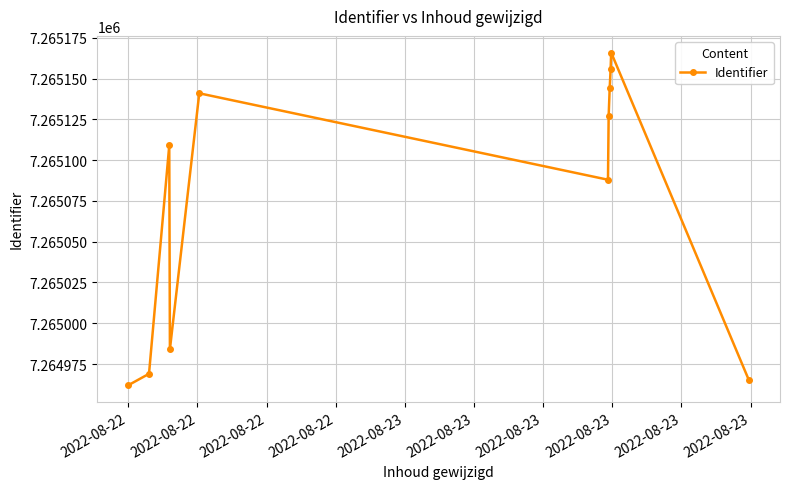

Reading left to right, what are all the values shown in this chart?

7264962	7264969	7265109	7264984	7265141	7265088	7265127	7265144	7265156	7265166	7264965